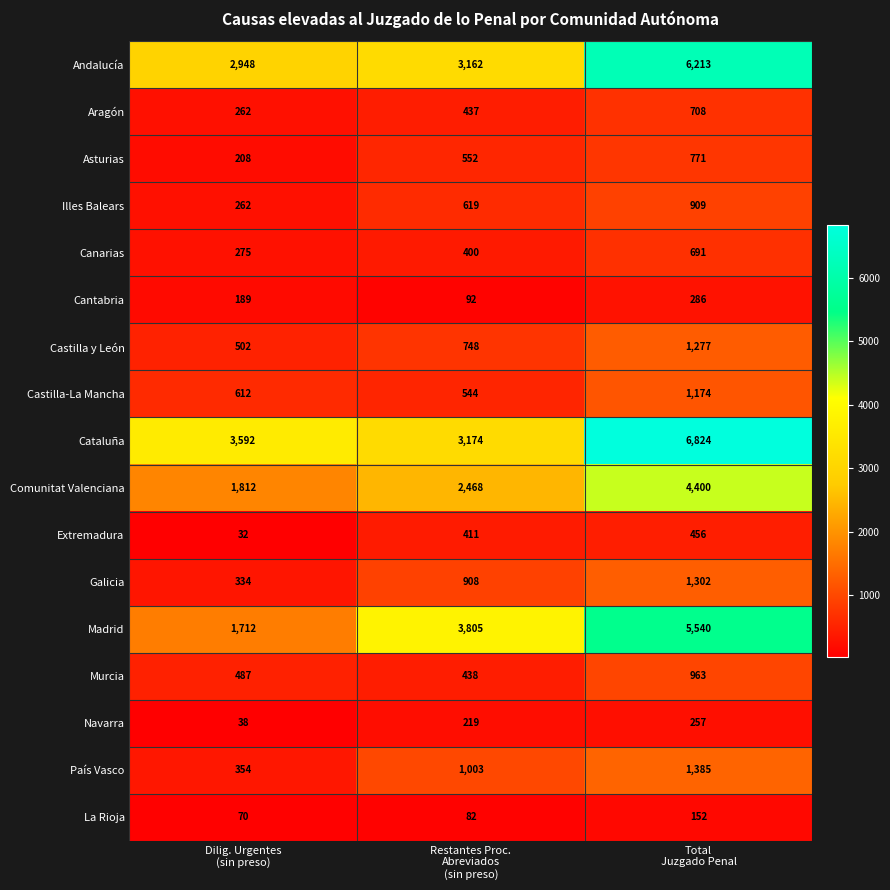

What is the sum of all País Vasco values?

2742